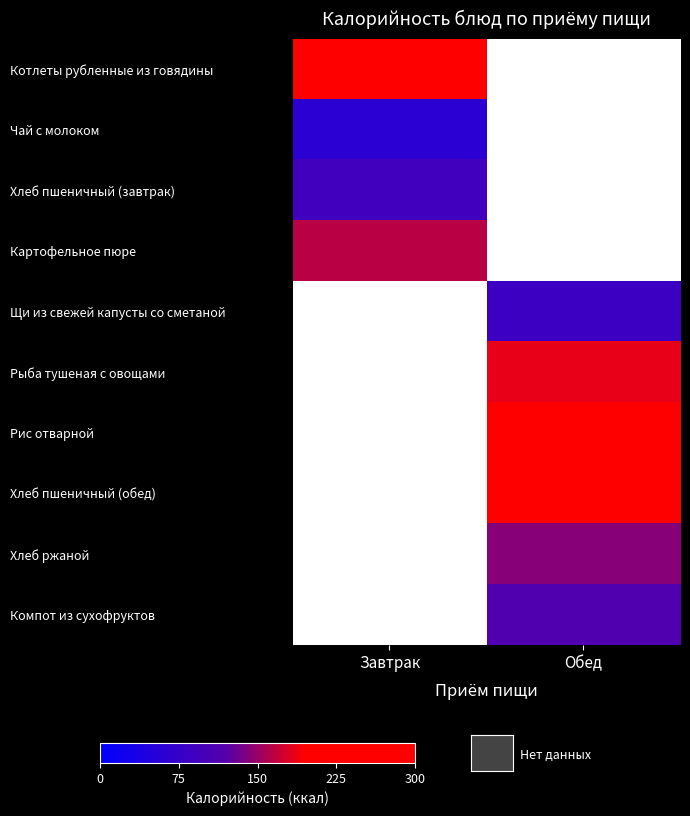

At which label does Рис отварной first exceed 251?

Обед